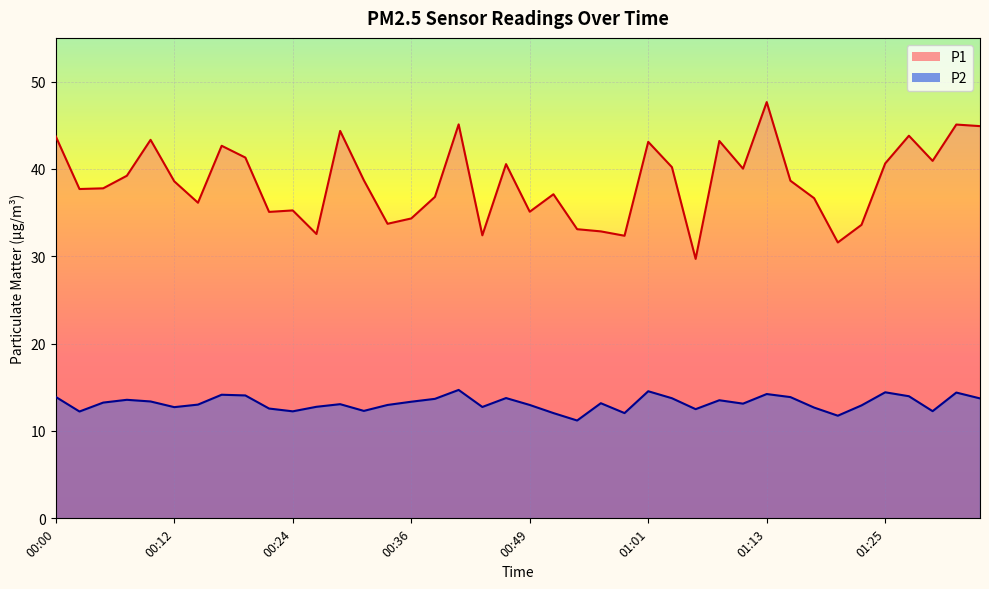

Between 00:24 and 01:33, which is larger?

01:33